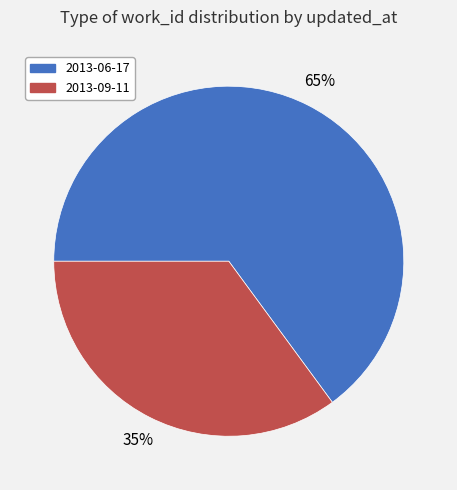

Combined, do 2013-06-17 and 2013-09-11 account for over 50%?

Yes